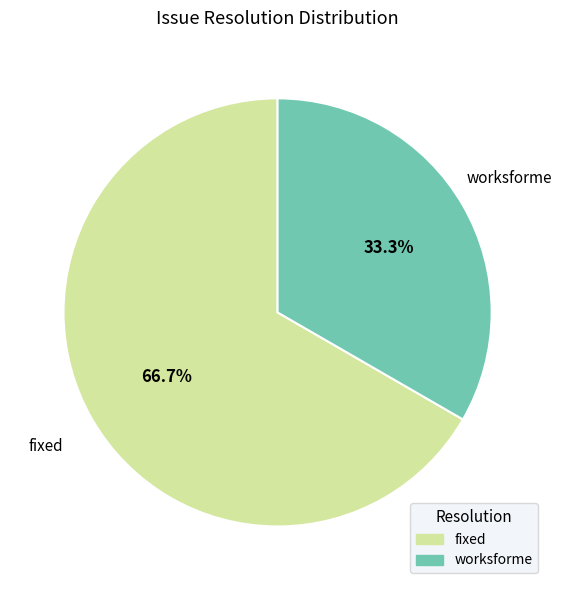

To the nearest percent, what is the average slice percentage?

50%